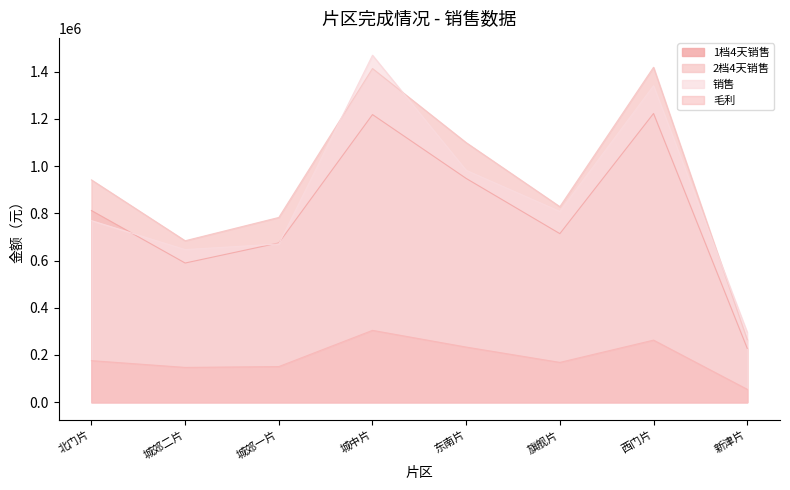

True or false: 毛利 and 1档4天销售 cross at least once.

False